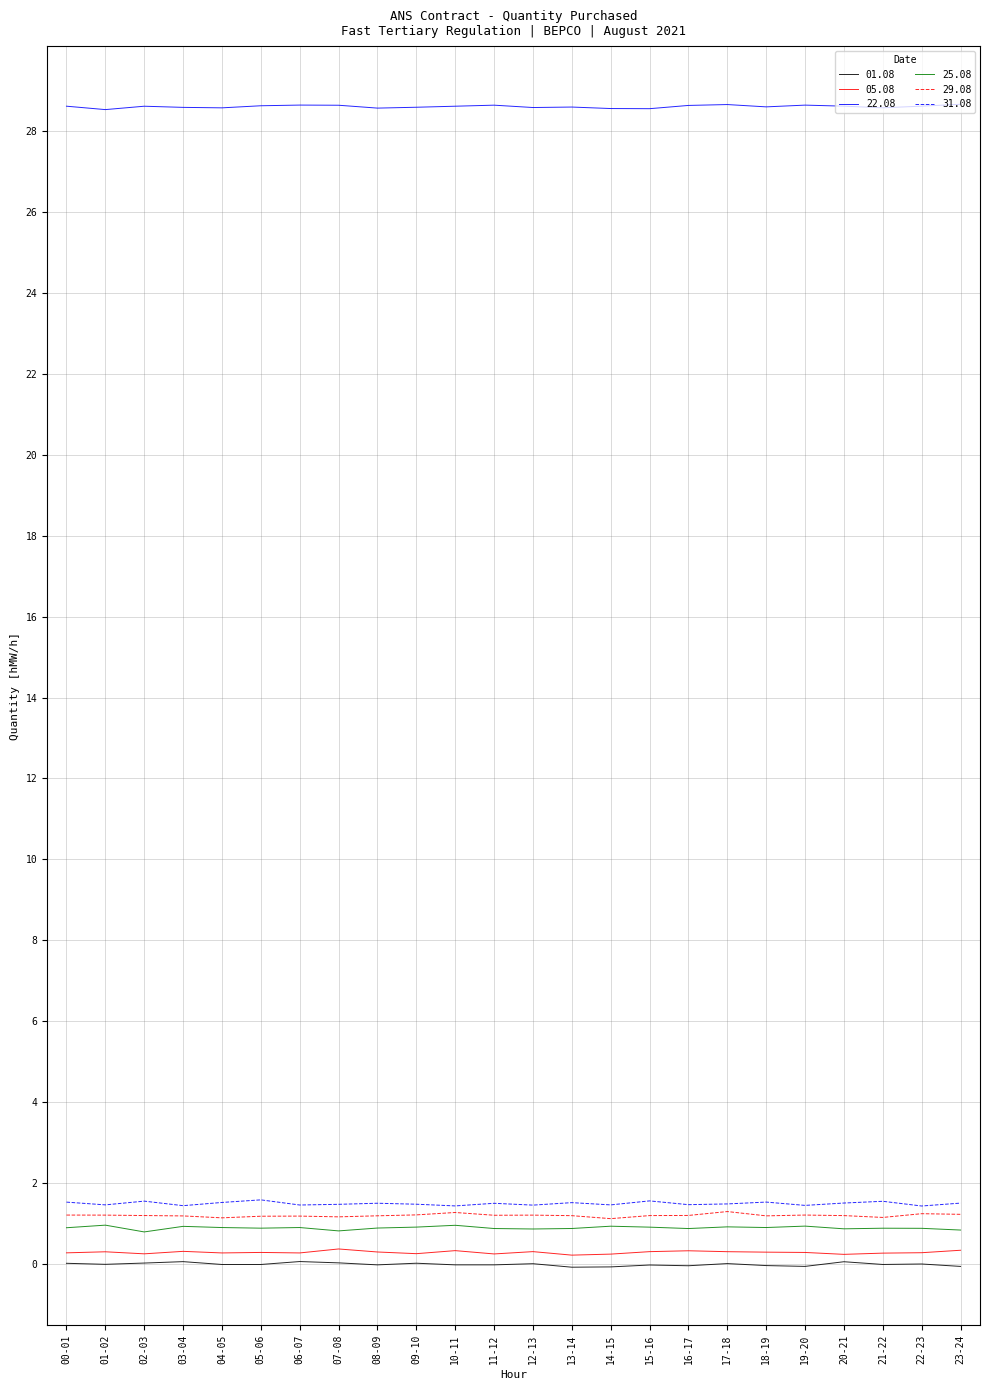

Does the chart display data point markers on the line(s)?

No